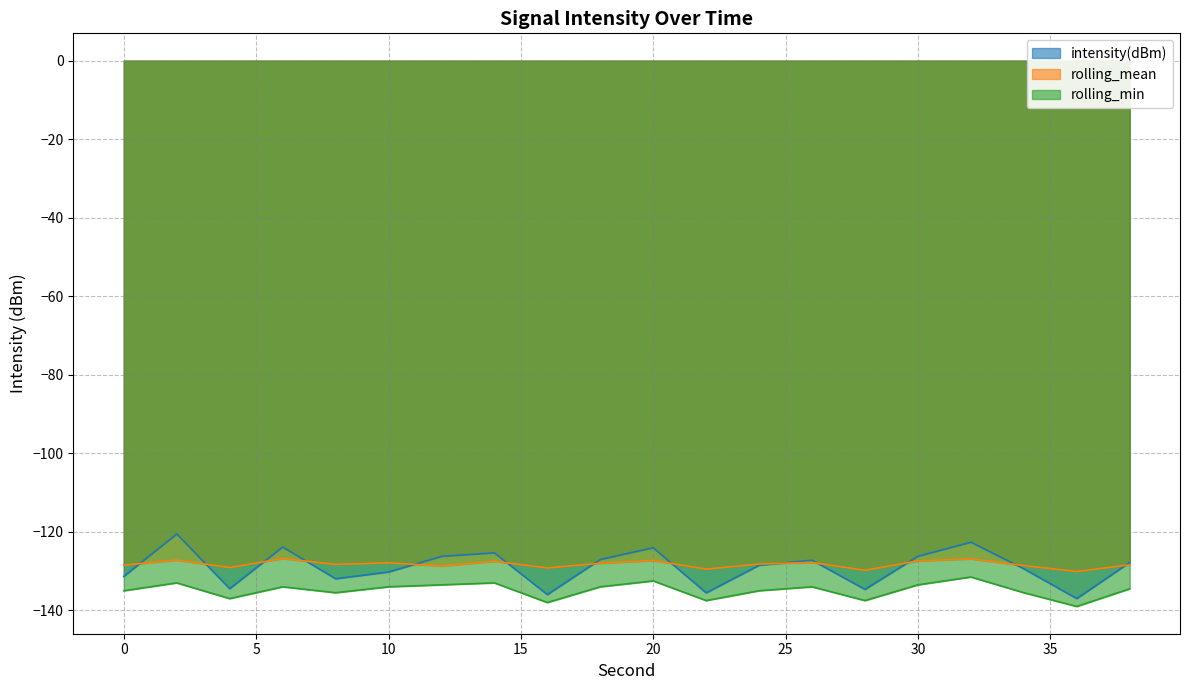

Which series has the largest range (max minus min)?

intensity(dBm)